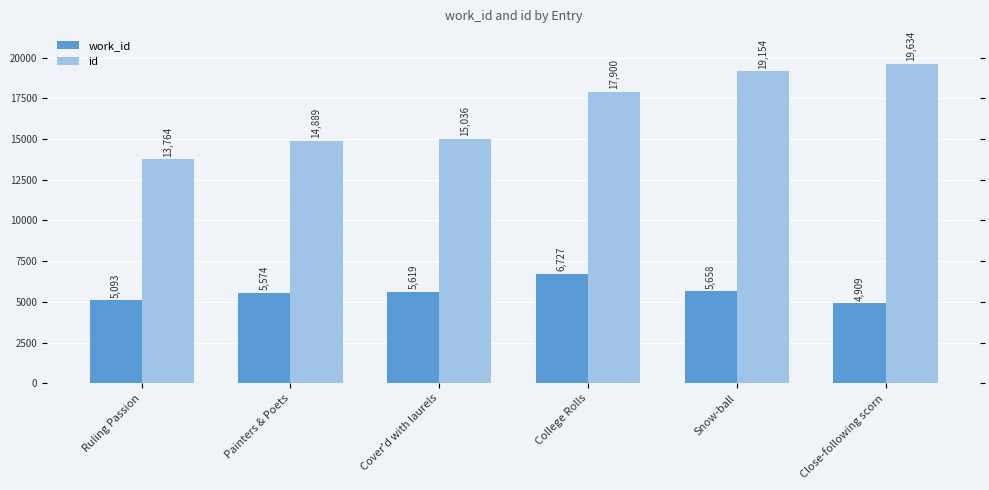

What is the spread (max minus min) of values at Ruling Passion?

8671